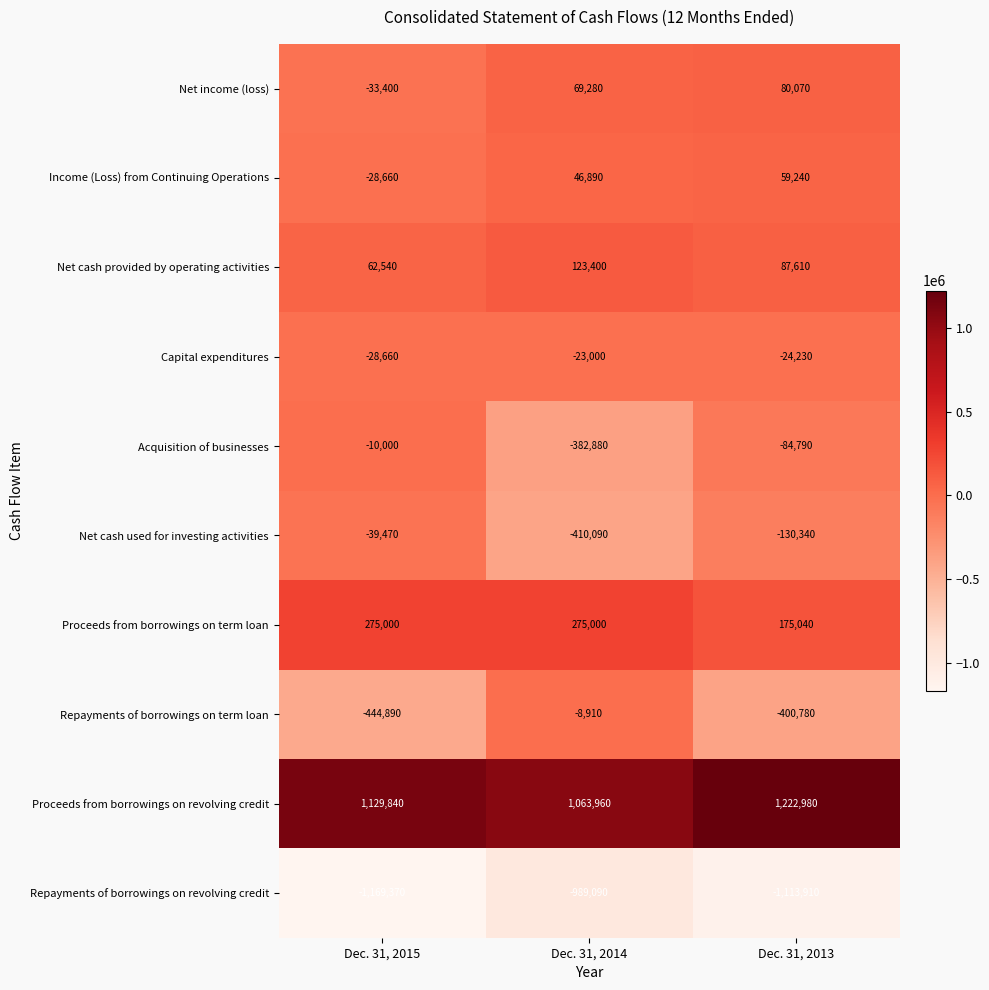

What is the average value of the Income (Loss) from Continuing Operations series?

25823